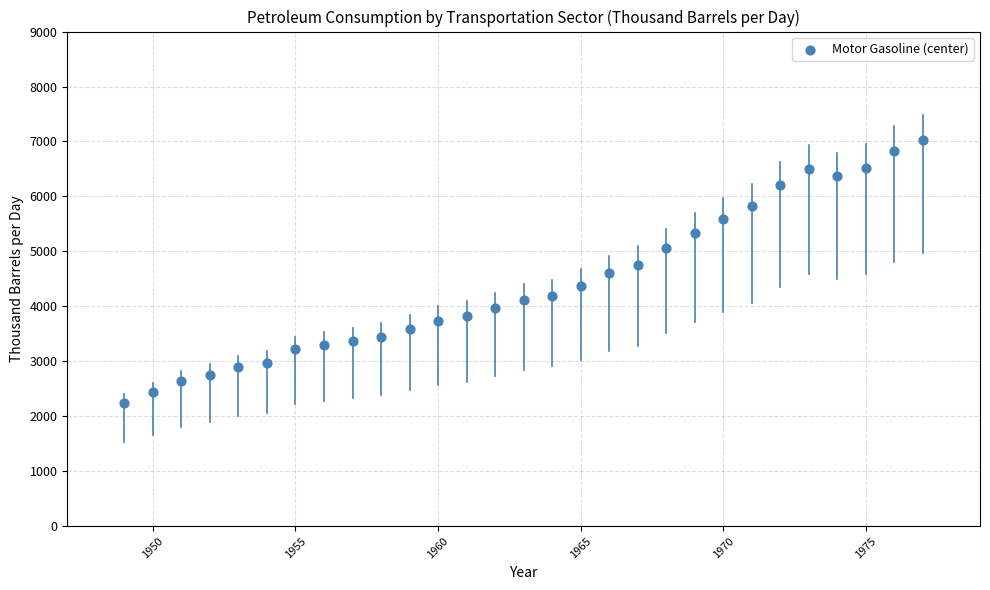

What is the range of Y values (max minus min)?

4780.5